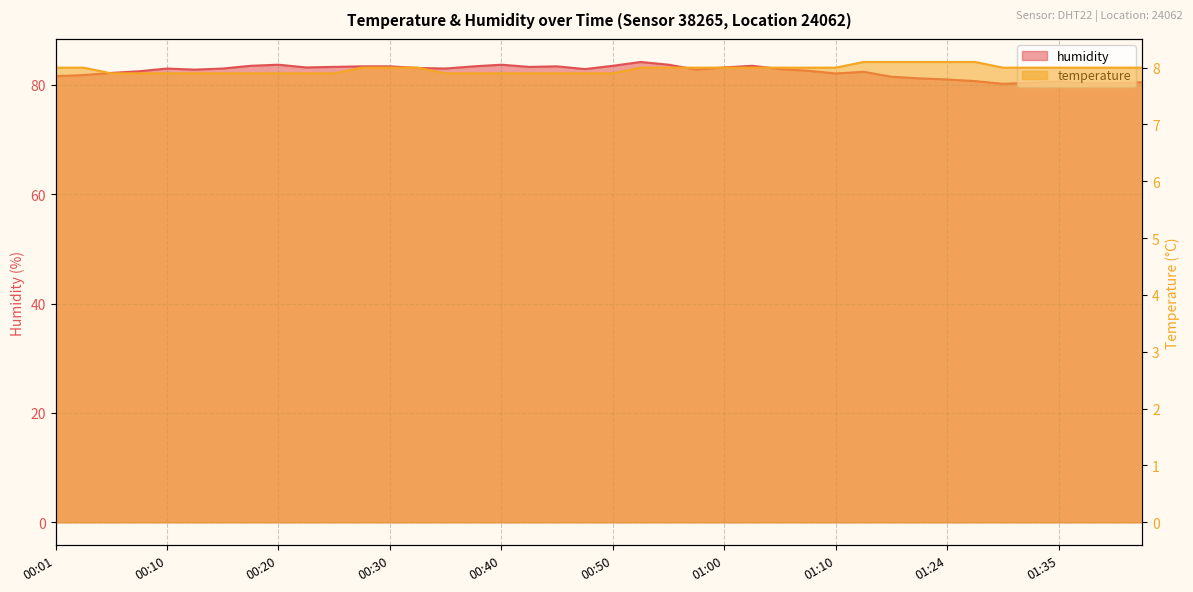

At how many categories does at least one series exceed 61?

40